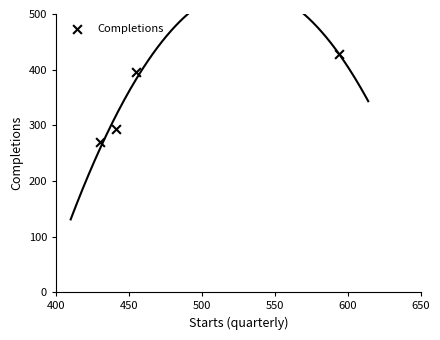

What is the average X value?

480